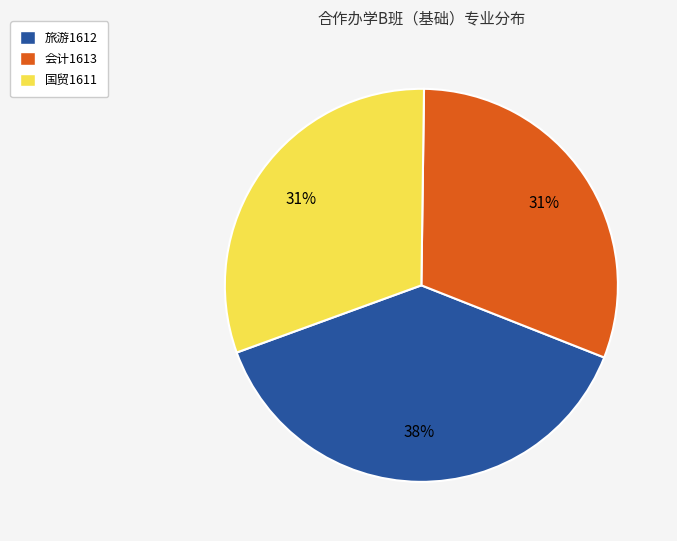

To the nearest percent, what percentage of the pie is 旅游1612?

38%